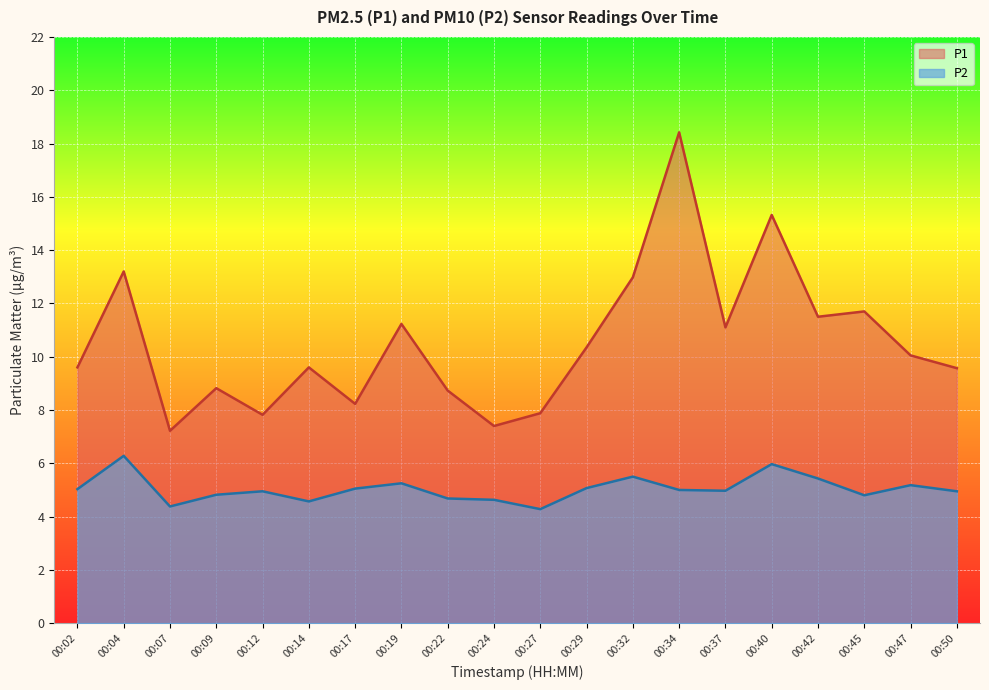

At which category is the sum across all series the highest?

00:34